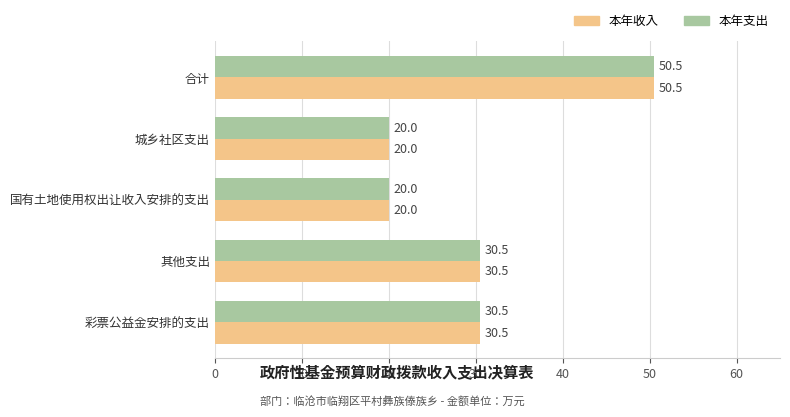

Count the number of categories in the chart.

5